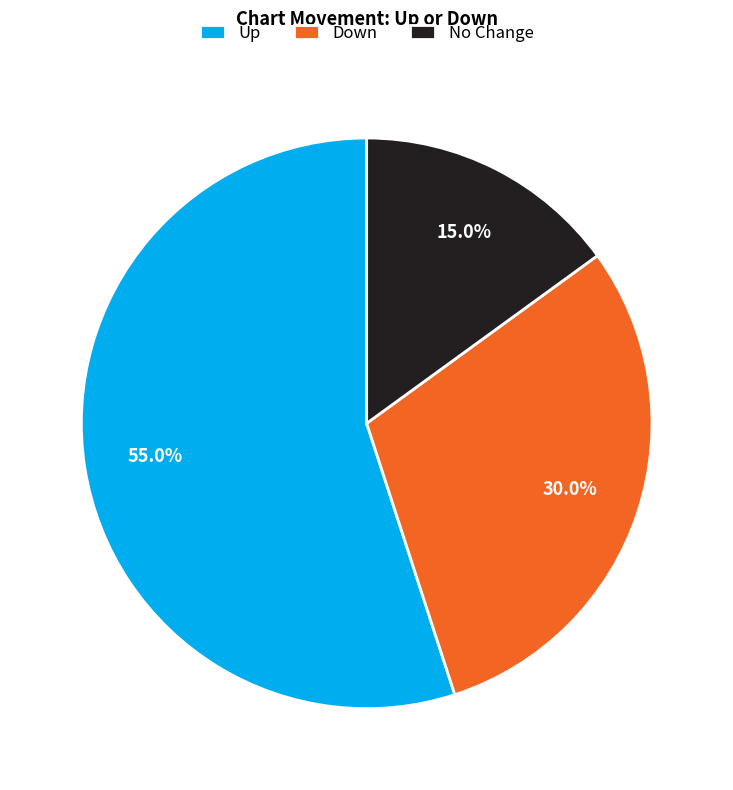

Between No Change and Down, which is larger?

Down